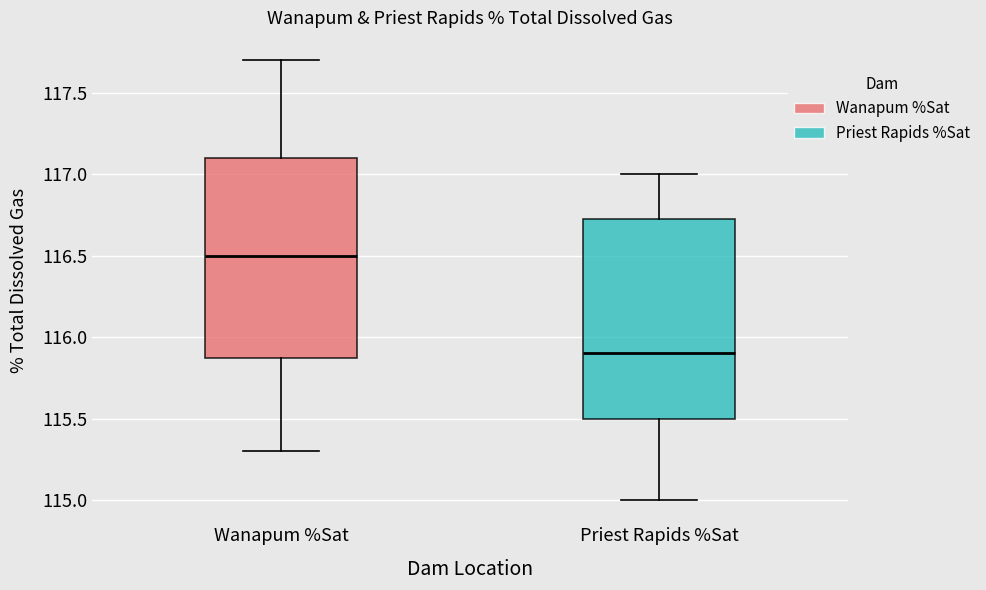

Where does the median line of the box for Wanapum %Sat sit on the y-axis? The values are not printed on the chart, so give them approximately, as read against the axis.

116.50